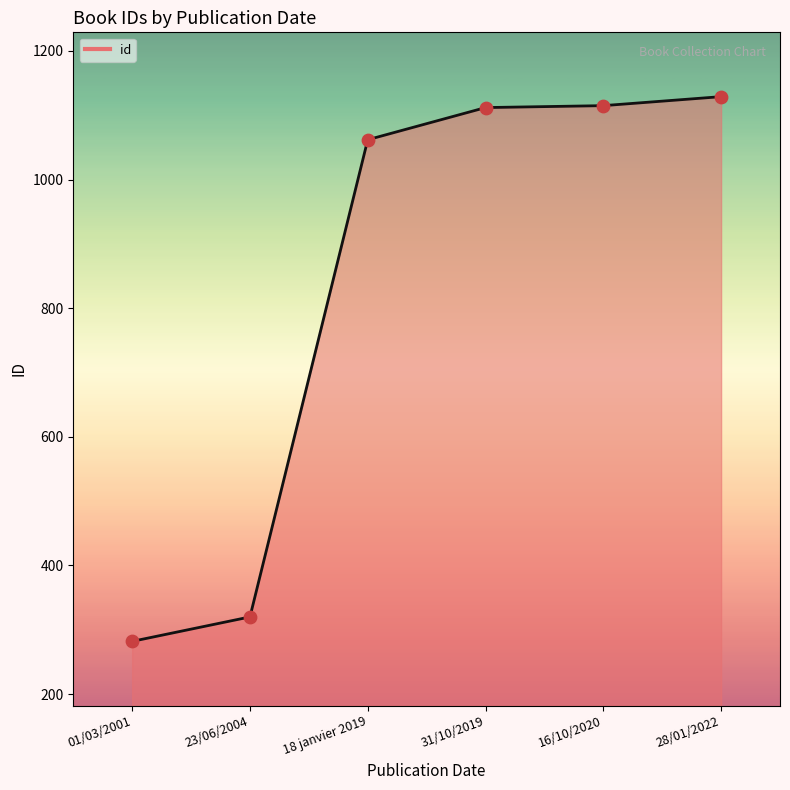

What is the change in value from 01/03/2001 to 18 janvier 2019?

+780